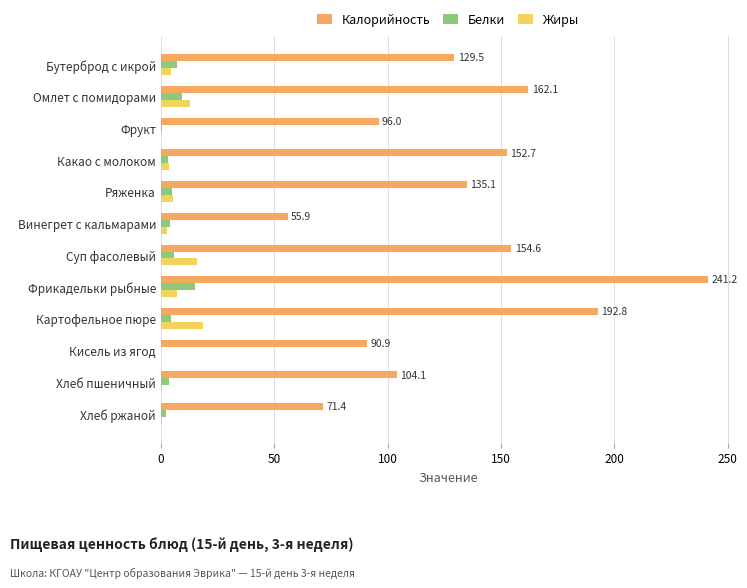

The Жиры series shows 16.1 at Суп фасолевый. True or false?

True